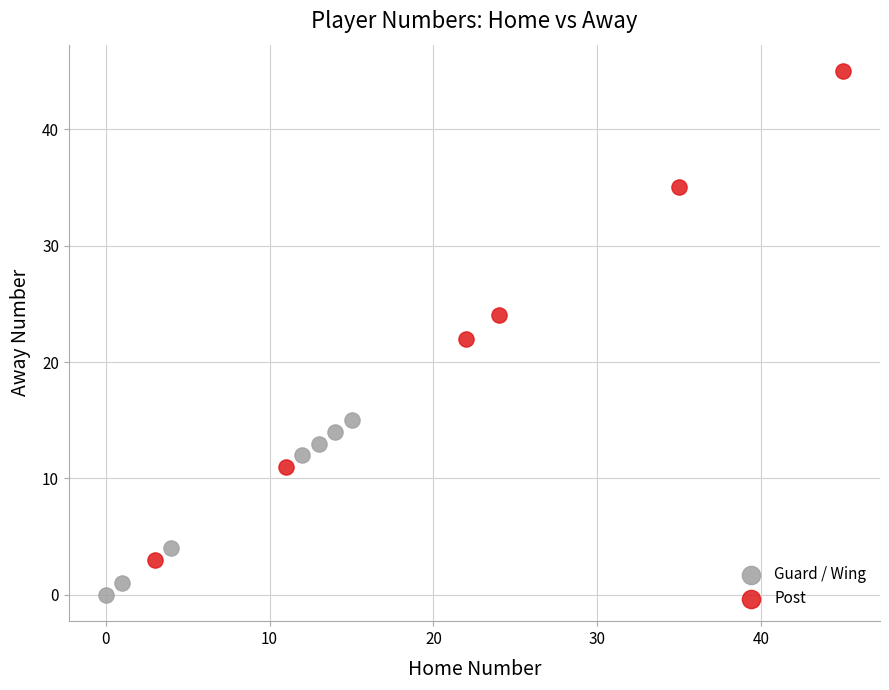

Which series contains the lowest Y value?

Guard / Wing